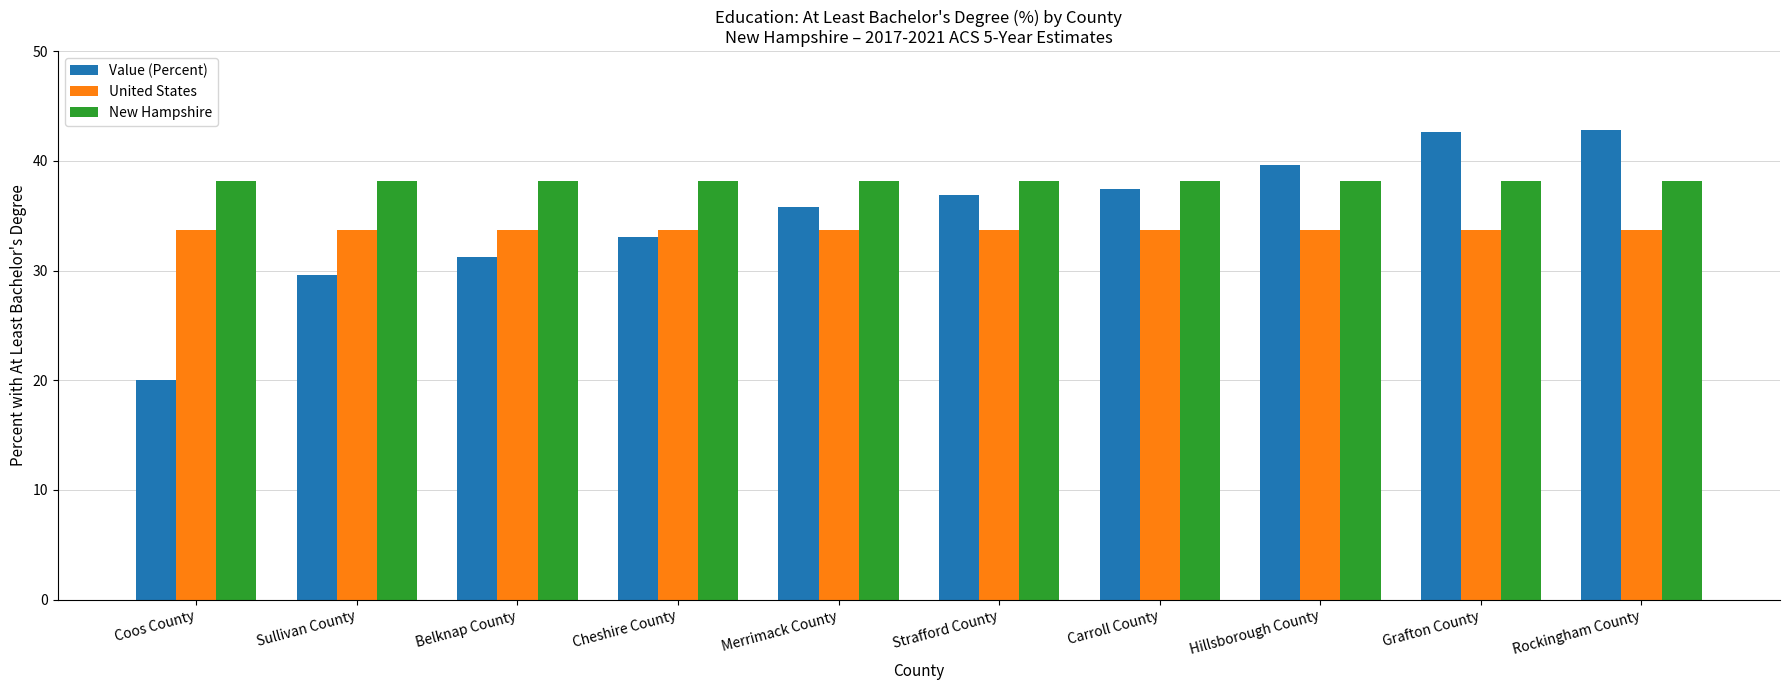

What is the smallest value displayed?

20.0